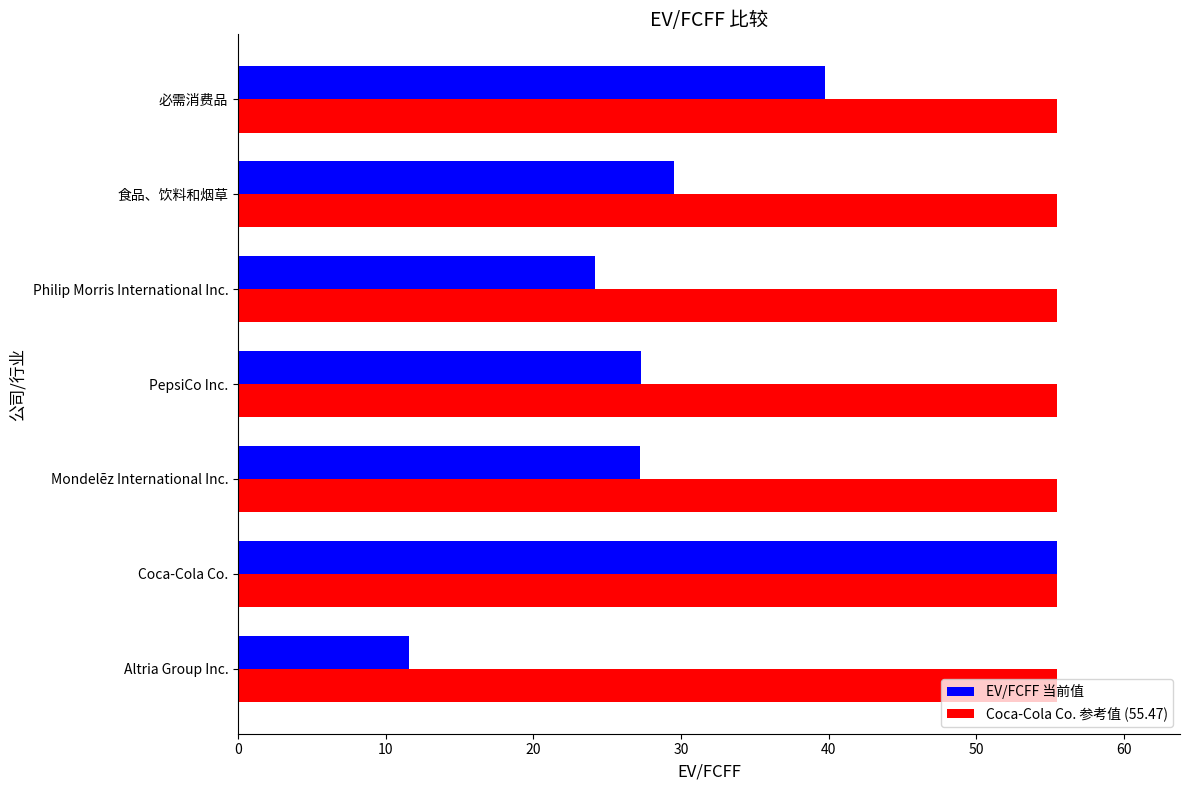

What is the minimum value for EV/FCFF 当前值?

11.6